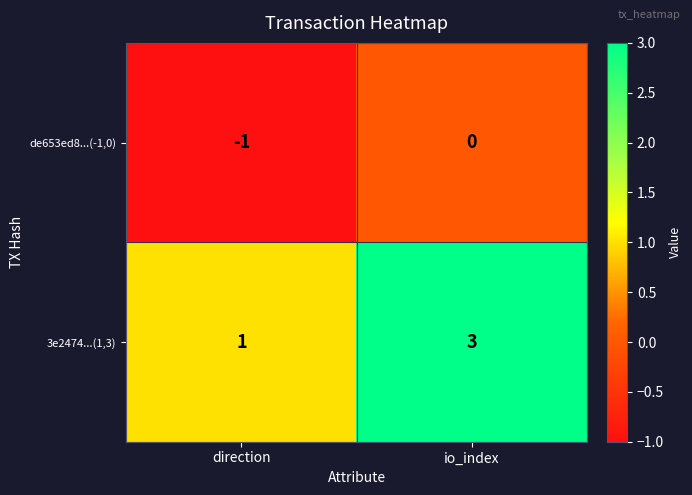

List the series in order of their overall mean, lowest first.

de653ed8...(-1,0), 3e2474...(1,3)